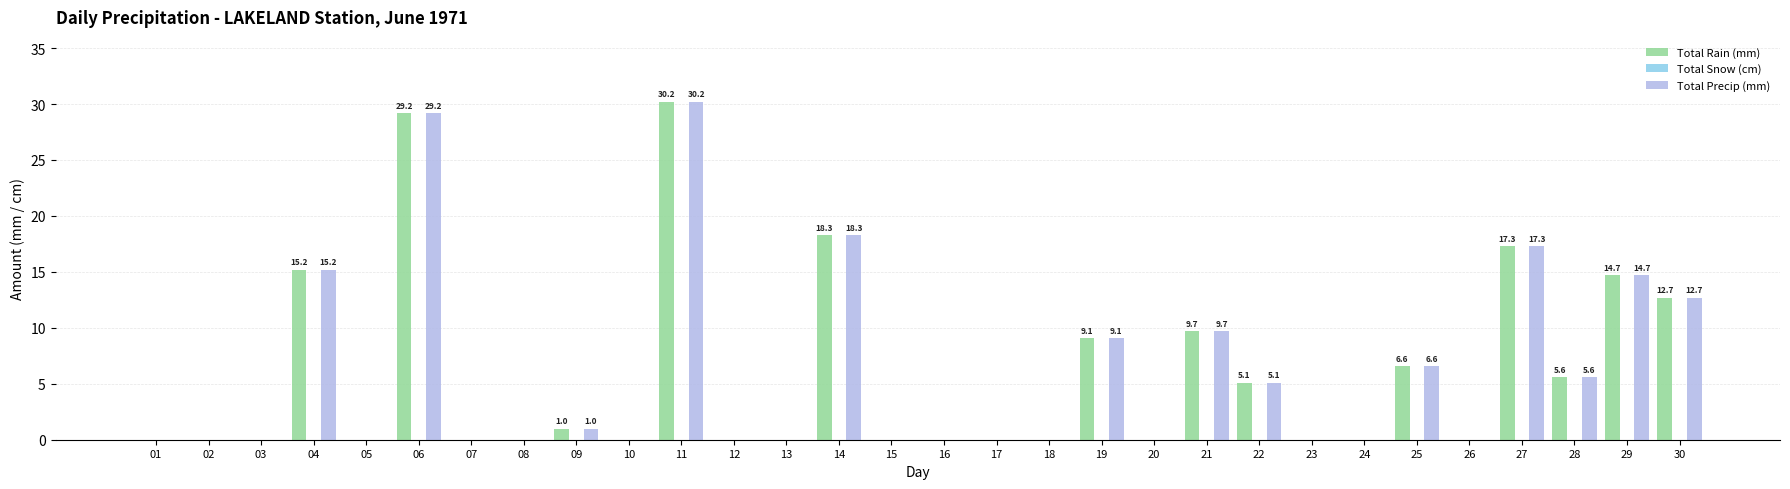

Are the bars grouped side by side (vs. stacked)?

Yes